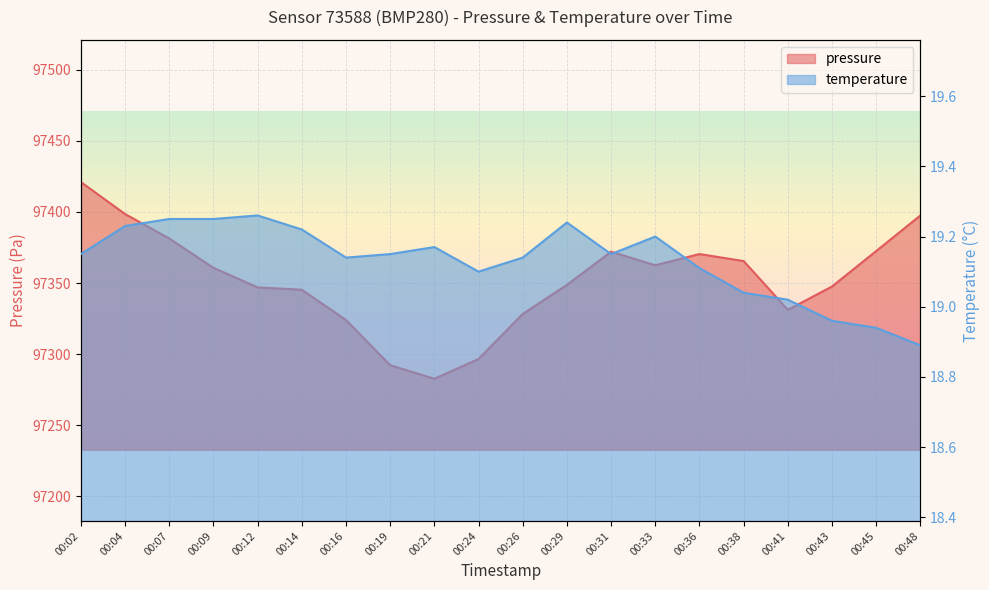

List the labels in order of temperature value, largest first.

00:12, 00:07, 00:09, 00:29, 00:04, 00:14, 00:33, 00:21, 00:02, 00:19, 00:31, 00:16, 00:26, 00:36, 00:24, 00:38, 00:41, 00:43, 00:45, 00:48